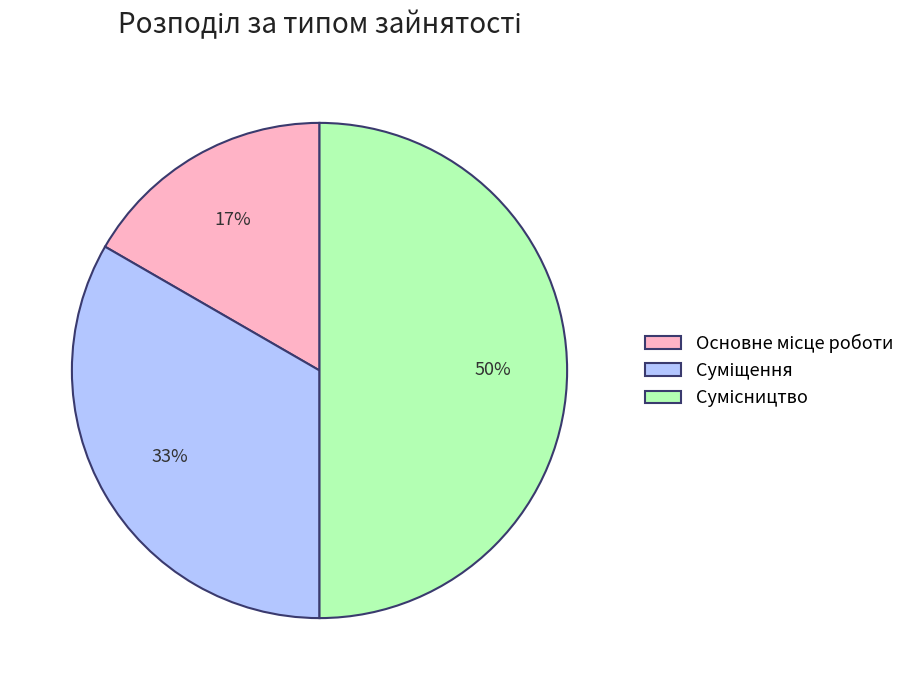

To the nearest percent, what is the average slice percentage?

33%